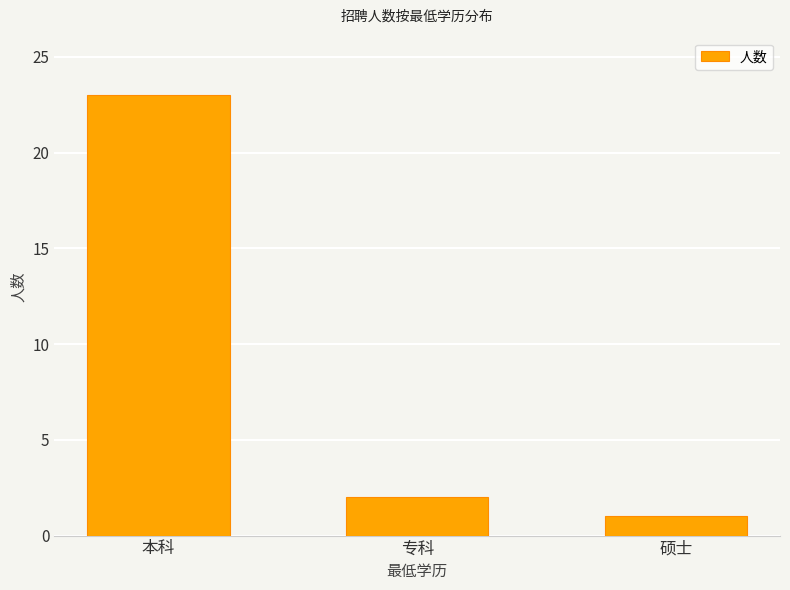

Approximately how many times larger is the value at 本科 compared to 硕士?

23.0